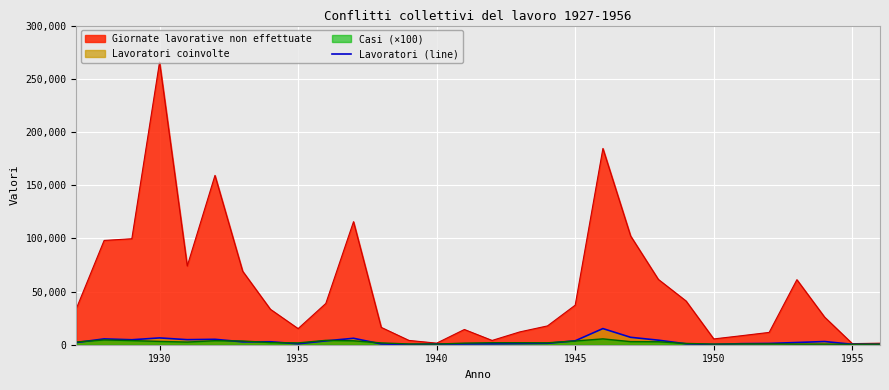

At which category is the sum across all series the highest?

1930